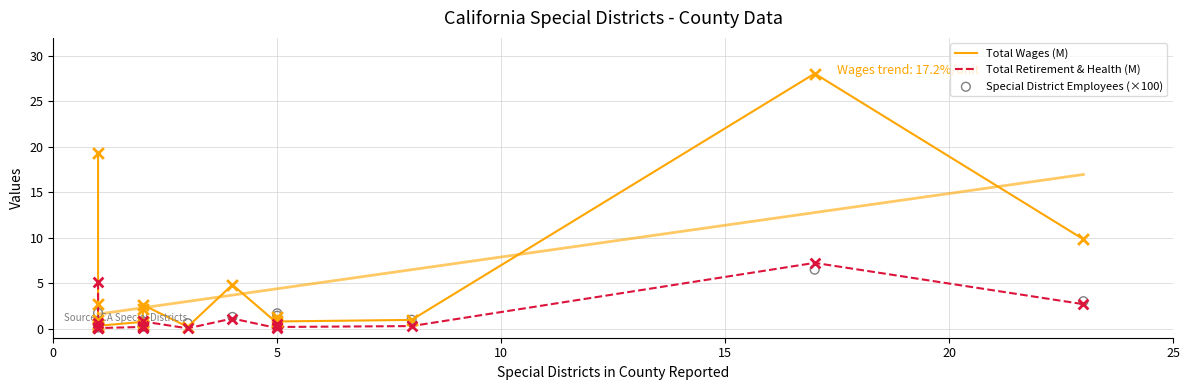

What is the total value across all series at 0?

26.2